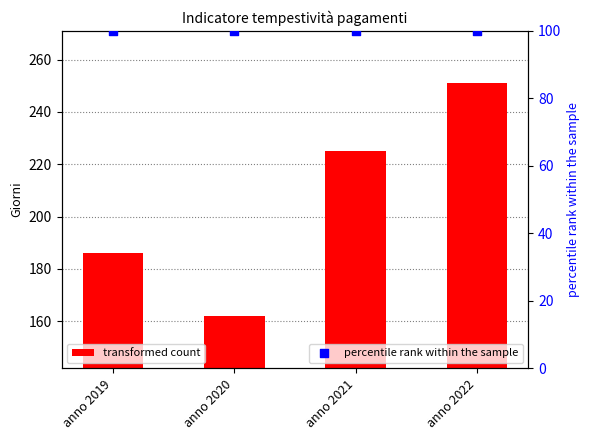

At how many categories does at least one series exceed 156?

4